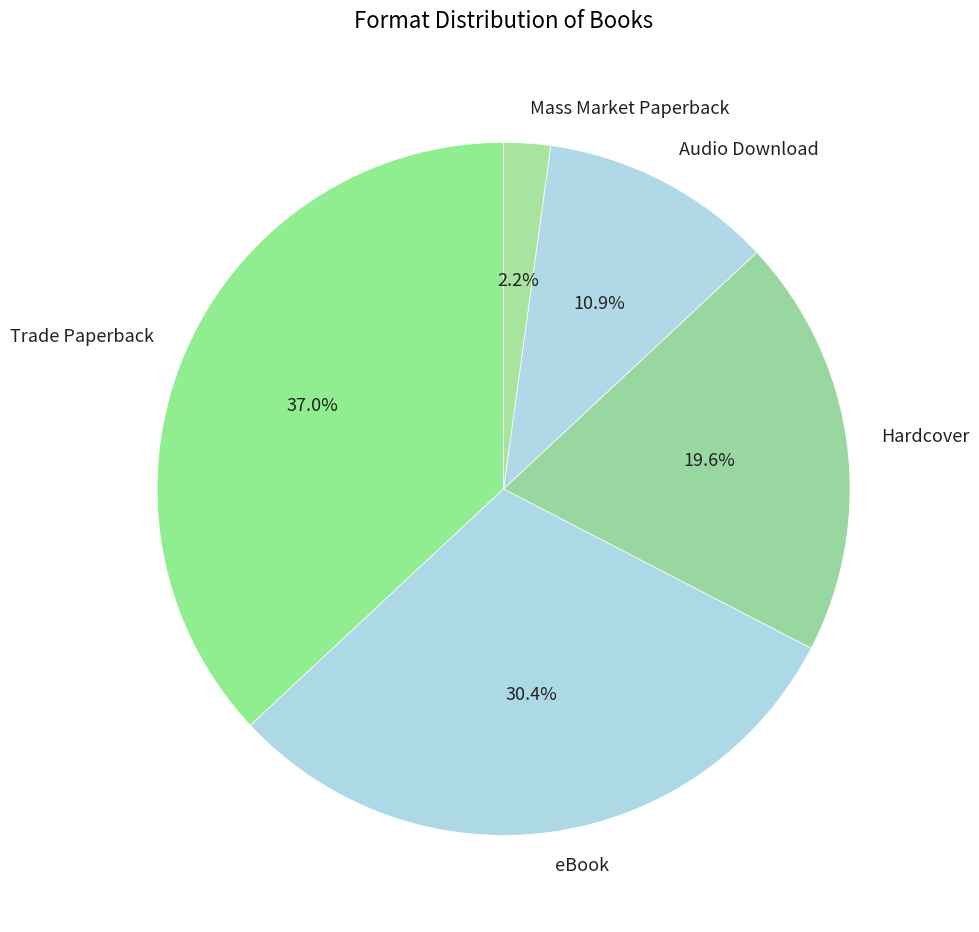

Is Audio Download the majority of the pie?

No